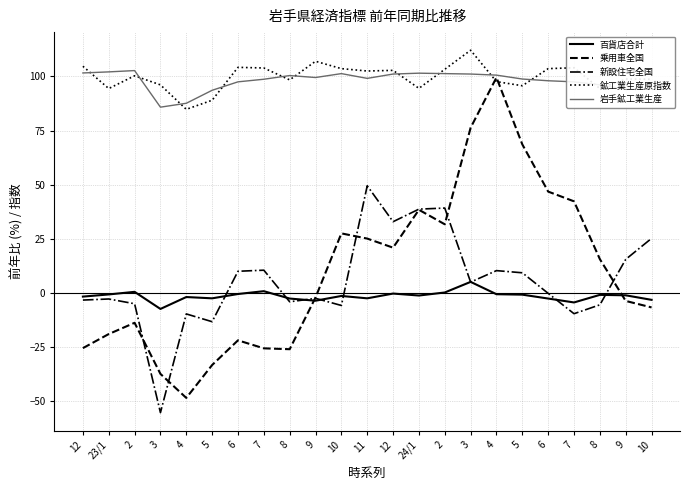

What is the total value across all series at 7?

188.3